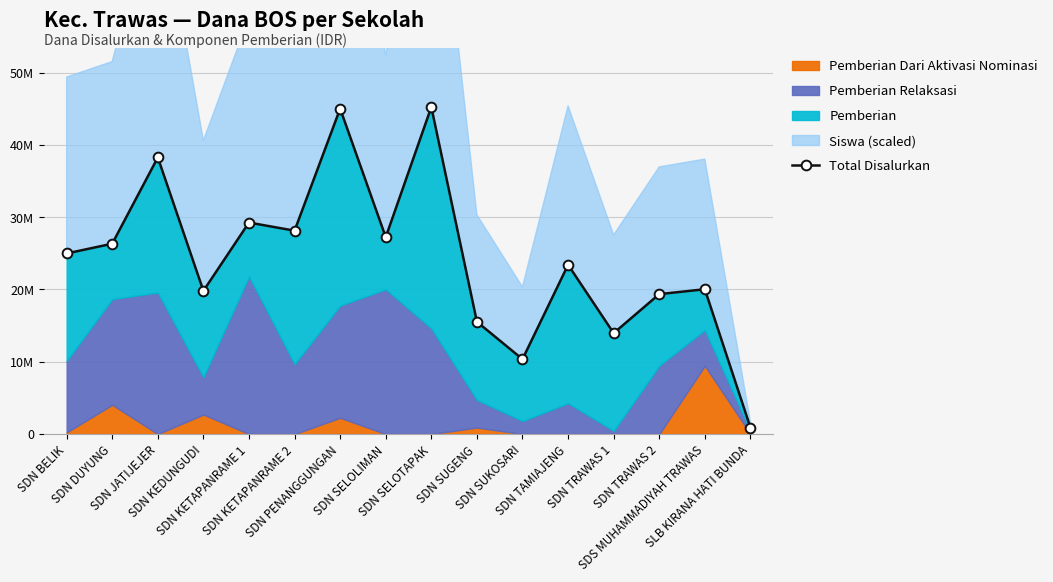

Where is the first local maximum?

SDN JATIJEJER